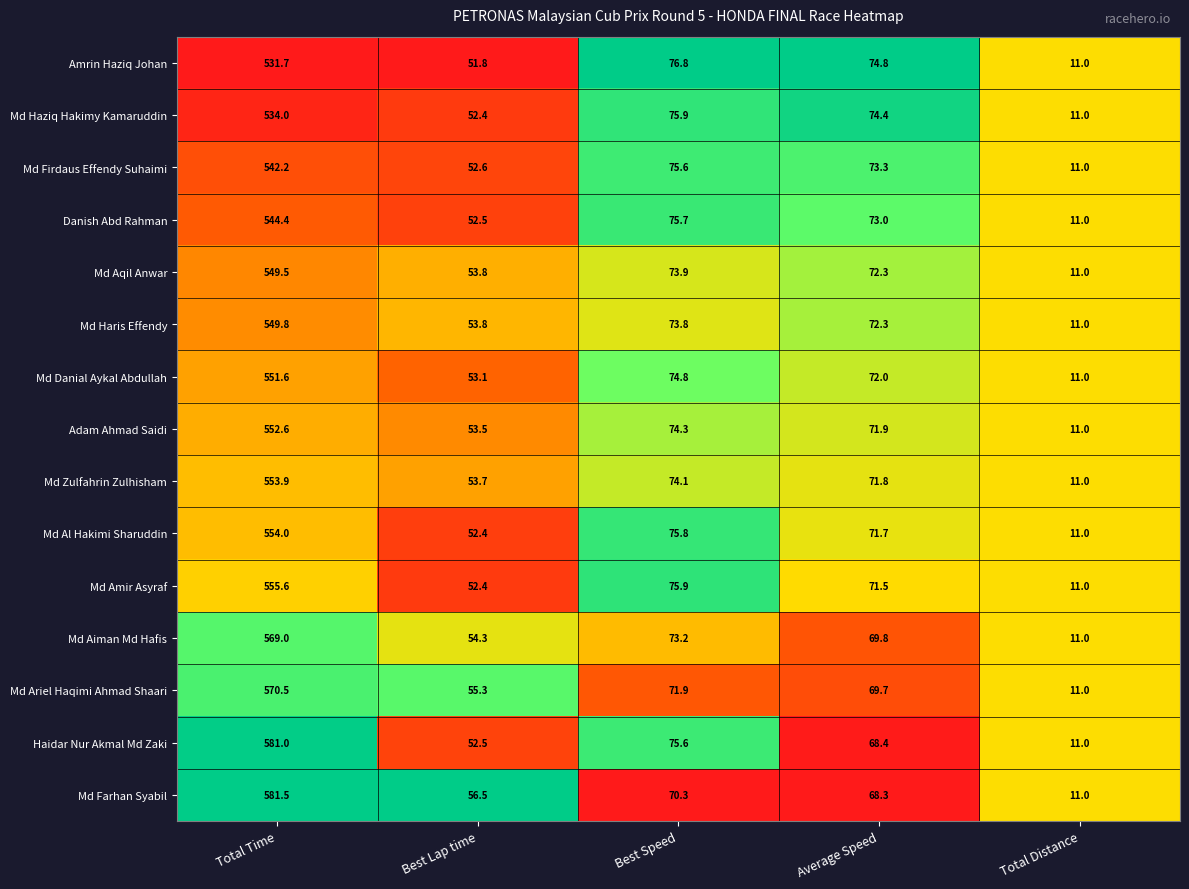

Is it true that Adam Ahmad Saidi equals 74.3 at Best Speed?

True